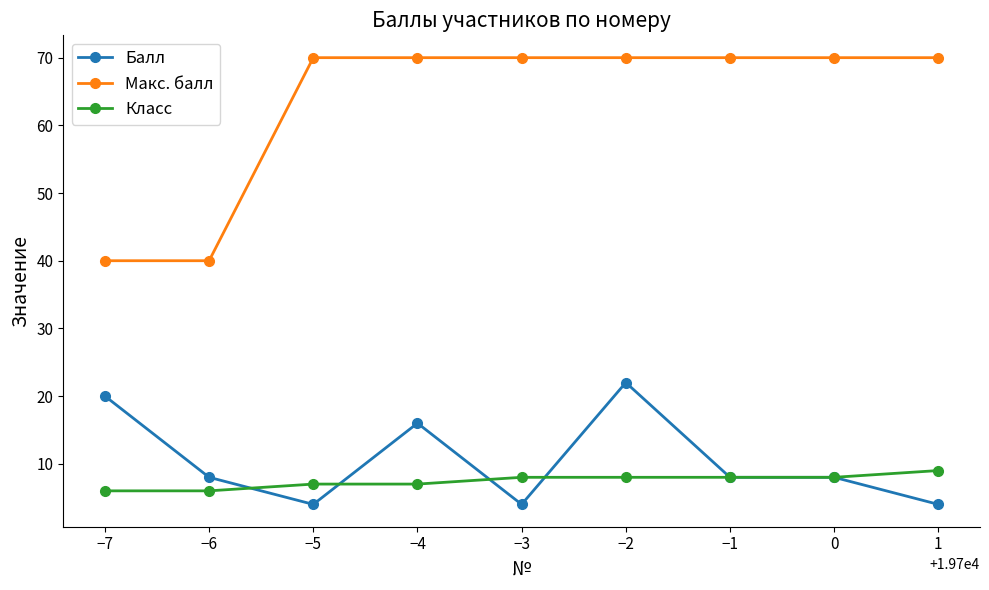

What is the difference between the second highest and minimum values in the Балл series?

16